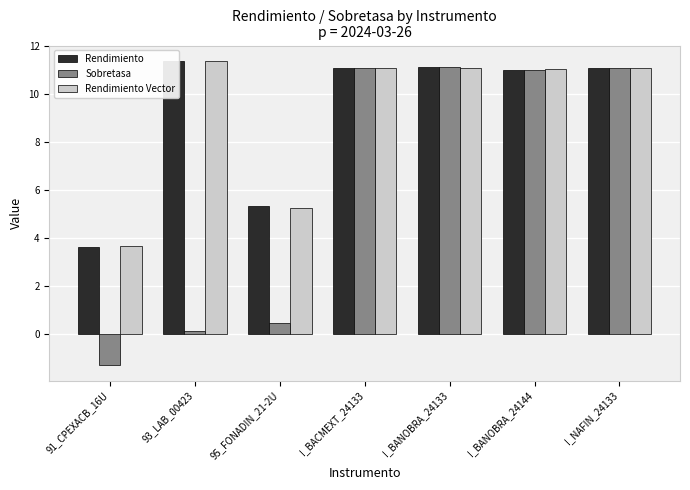

What is the approximate value of Rendimiento Vector at 91_CPEXACB_16U?

3.6